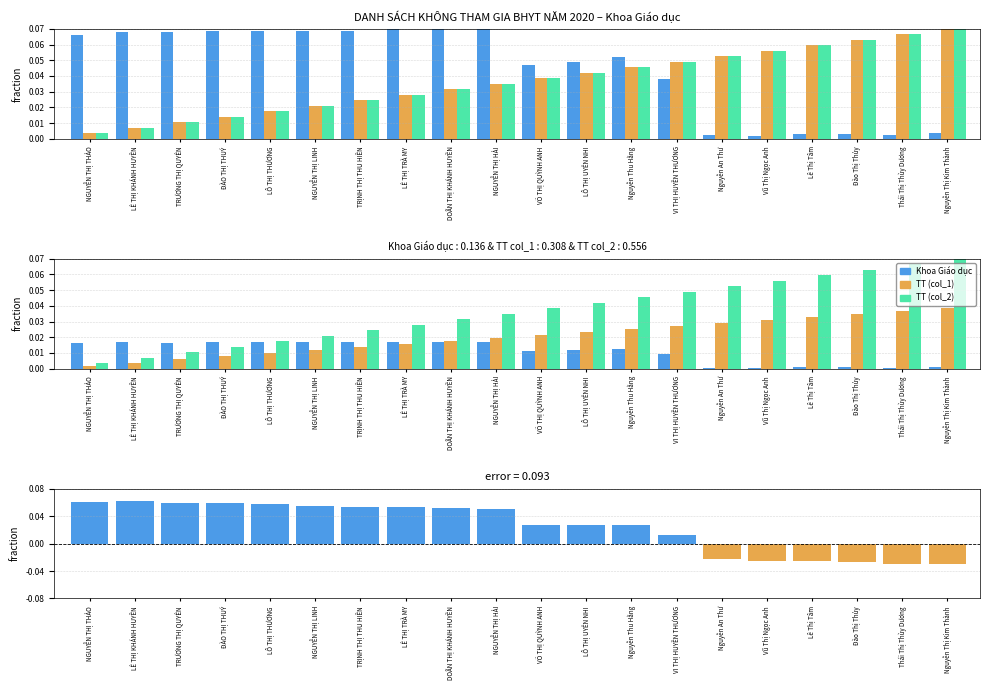

Rank the categories by TT (col_2) value from lowest to highest.

NGUYỄN THỊ THẢO, LÊ THỊ KHÁNH HUYỀN, TRƯƠNG THỊ QUYÊN, ĐÀO THỊ THUÝ, LÔ THỊ THƯƠNG, NGUYỄN THỊ LINH, TRỊNH THỊ THU HIỀN, LÊ THỊ TRÀ MY, DOÃN THỊ KHÁNH HUYỀN, NGUYỄN THỊ HẢI, VÕ THỊ QUỲNH ANH, LÔ THỊ UYÊN NHI, Nguyễn Thu Hằng, VI THỊ HUYỀN THƯƠNG, Nguyễn An Thư, Vũ Thị Ngọc Anh, Lê Thị Tâm, Đào Thị Thủy, Thái Thị Thùy Dương, Nguyễn Thị Kim Thành